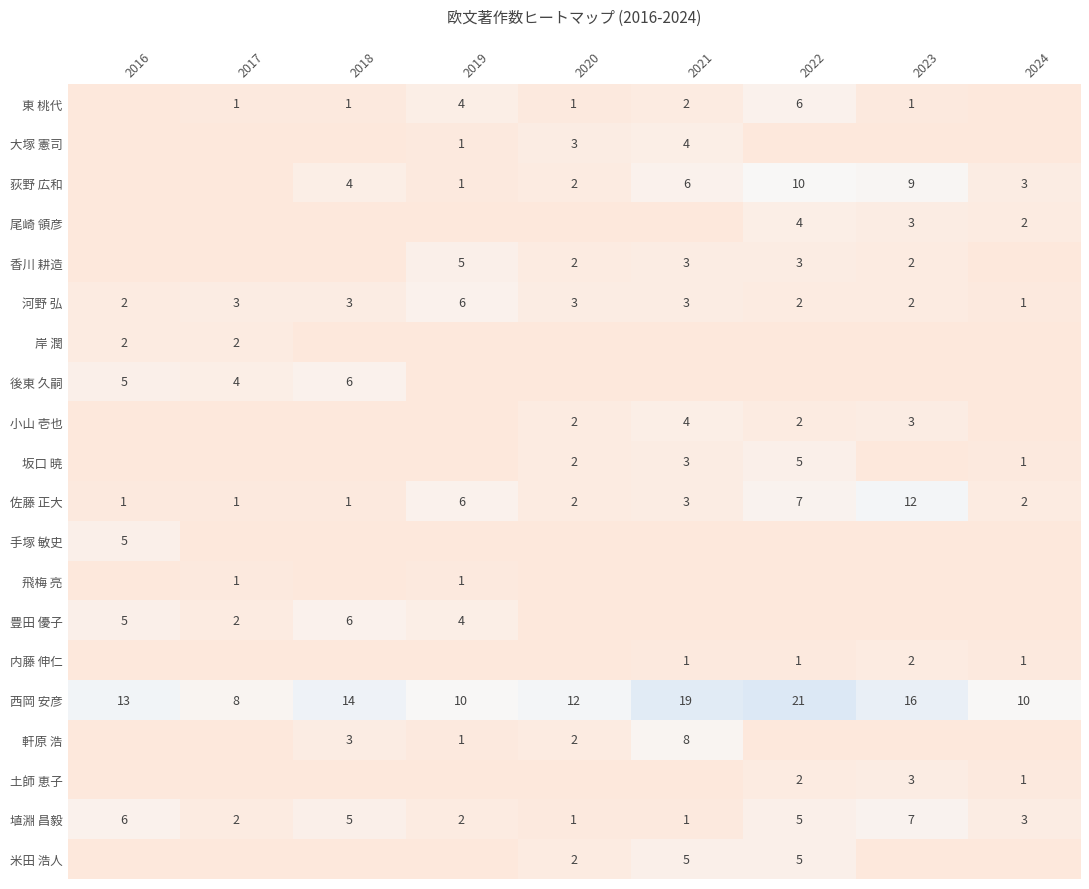

Is it true that 埴淵 昌毅 equals 2 at 2017?

True